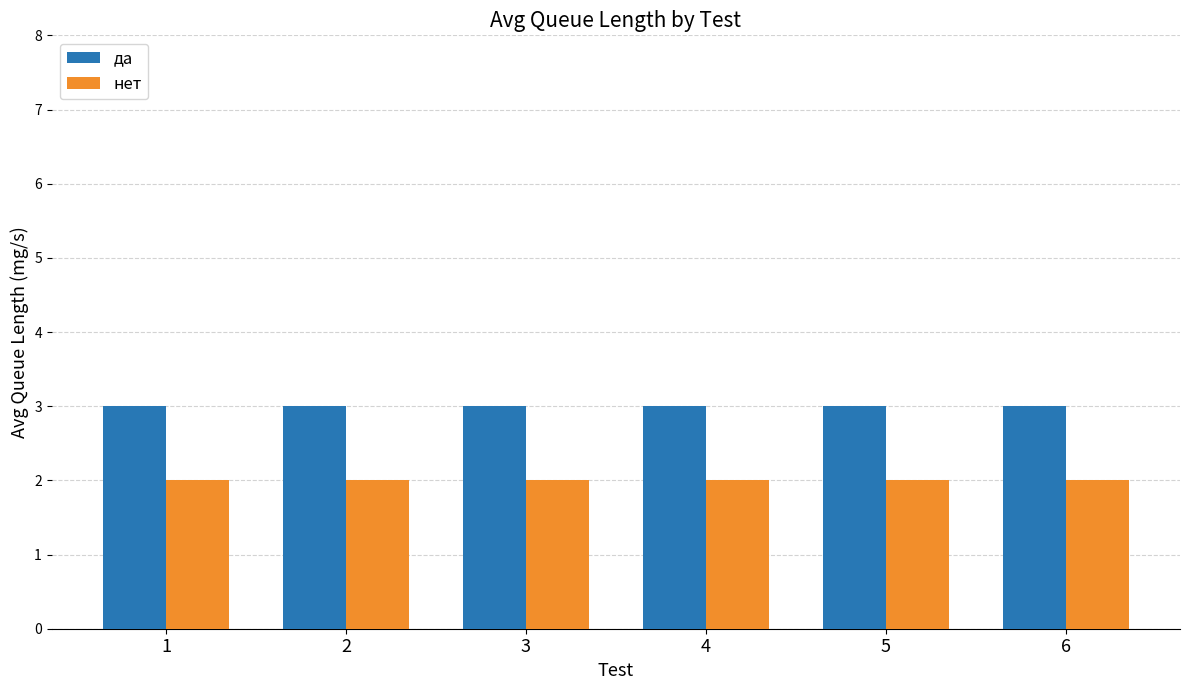

Reading left to right, list all the values displayed in this chart.

да: 1=3	2=3	3=3	4=3	5=3	6=3
нет: 1=2	2=2	3=2	4=2	5=2	6=2